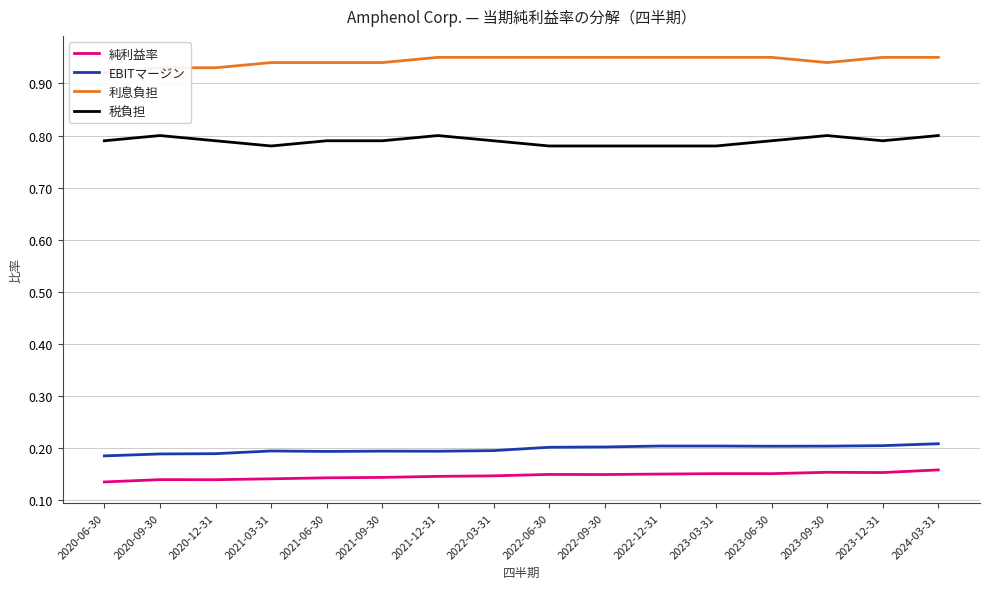

Reading left to right, transcribe all the data shown in this chart.

純利益率: 0.1	0.1	0.1	0.1	0.1	0.1	0.1	0.1	0.1	0.1	0.2	0.2	0.2	0.2	0.2	0.2
EBITマージン: 0.2	0.2	0.2	0.2	0.2	0.2	0.2	0.2	0.2	0.2	0.2	0.2	0.2	0.2	0.2	0.2
利息負担: 0.9	0.9	0.9	0.9	0.9	0.9	0.9	0.9	0.9	0.9	0.9	0.9	0.9	0.9	0.9	0.9
税負担: 0.8	0.8	0.8	0.8	0.8	0.8	0.8	0.8	0.8	0.8	0.8	0.8	0.8	0.8	0.8	0.8